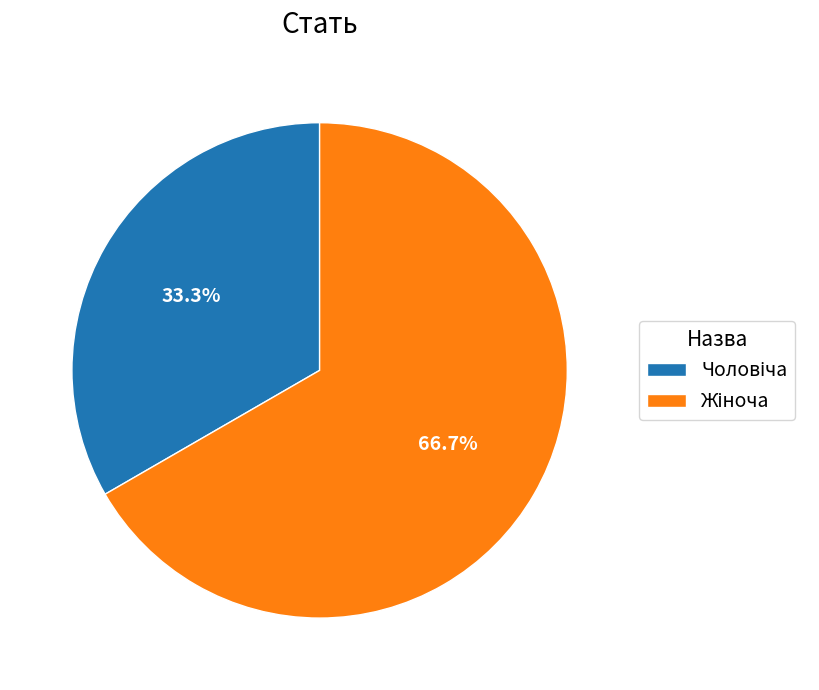

Count the number of slices in the pie.

2